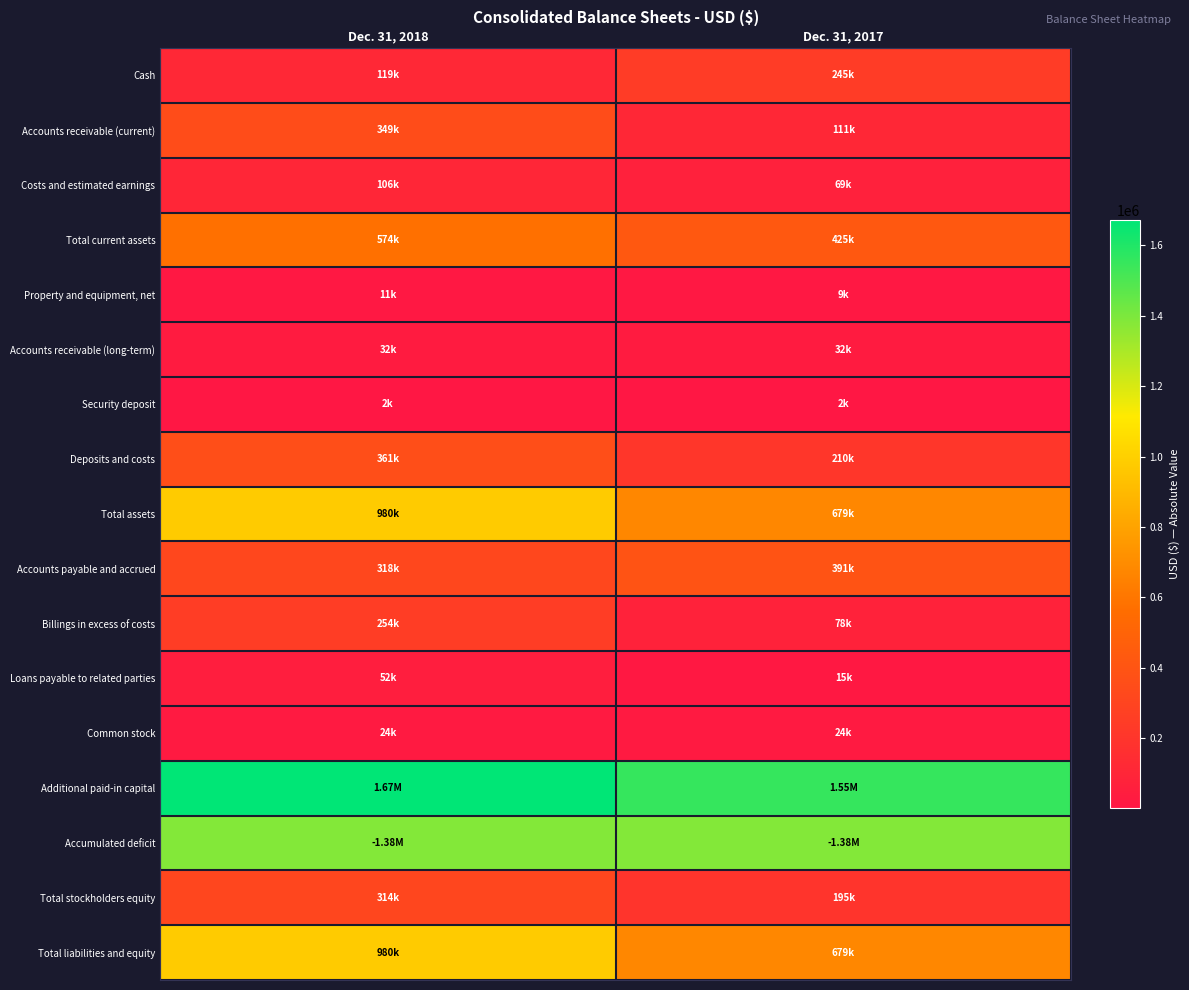

Which has a higher value, Dec. 31, 2018 or Dec. 31, 2017?

Dec. 31, 2017